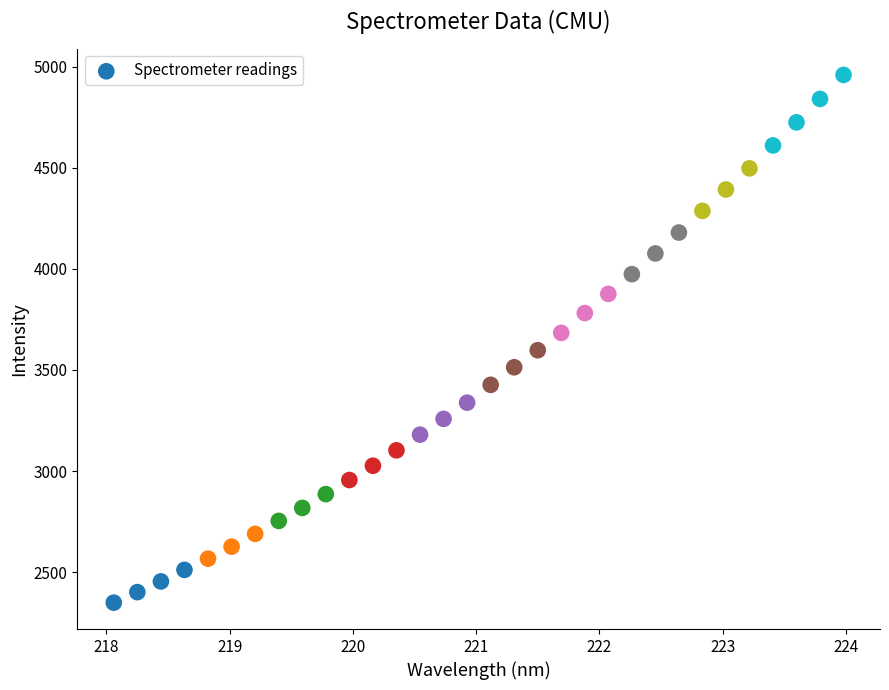

What is the range of X values (max minus min)?

5.9